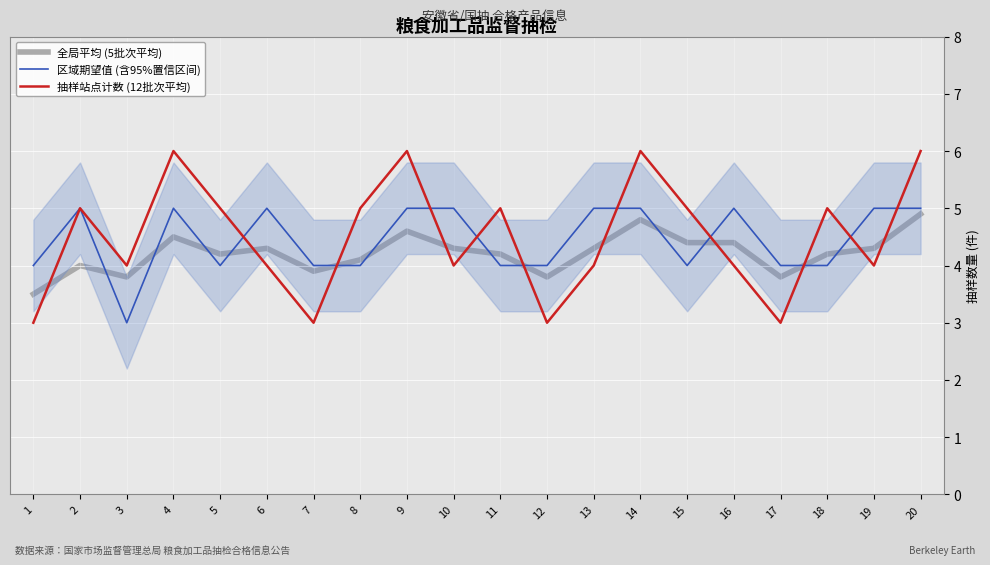

What is the maximum value for 抽样站点计数 (12批次平均)?

6.0